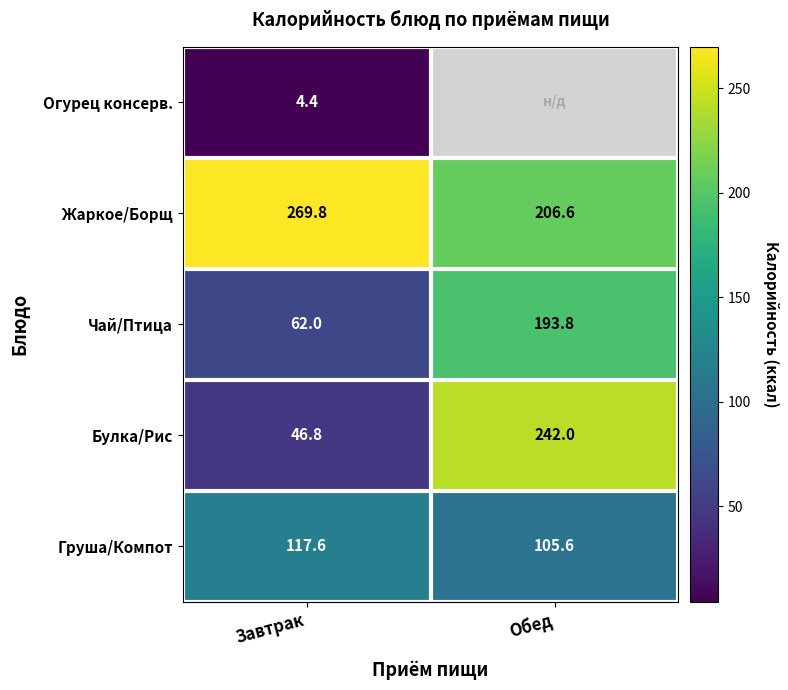

At which label does Булка/Рис reach its minimum?

Завтрак